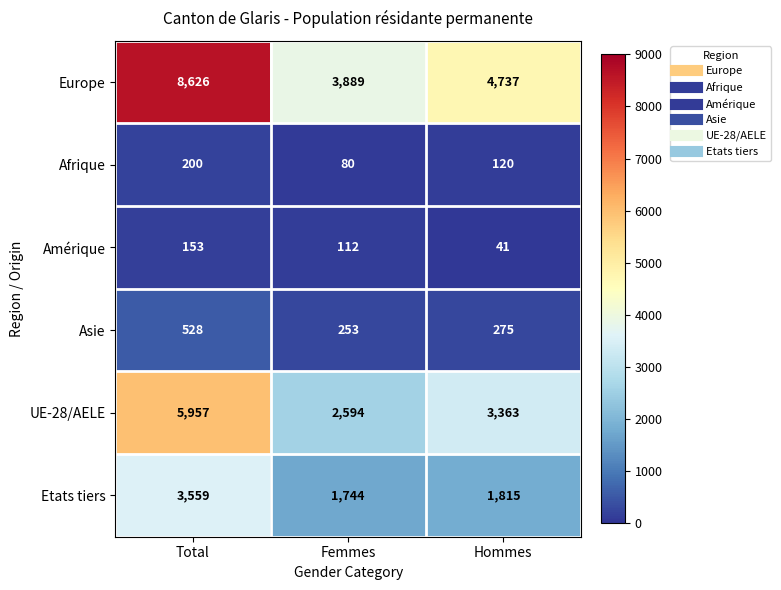

Is the value of Asie at Hommes greater than the value of UE-28/AELE at Total?

No